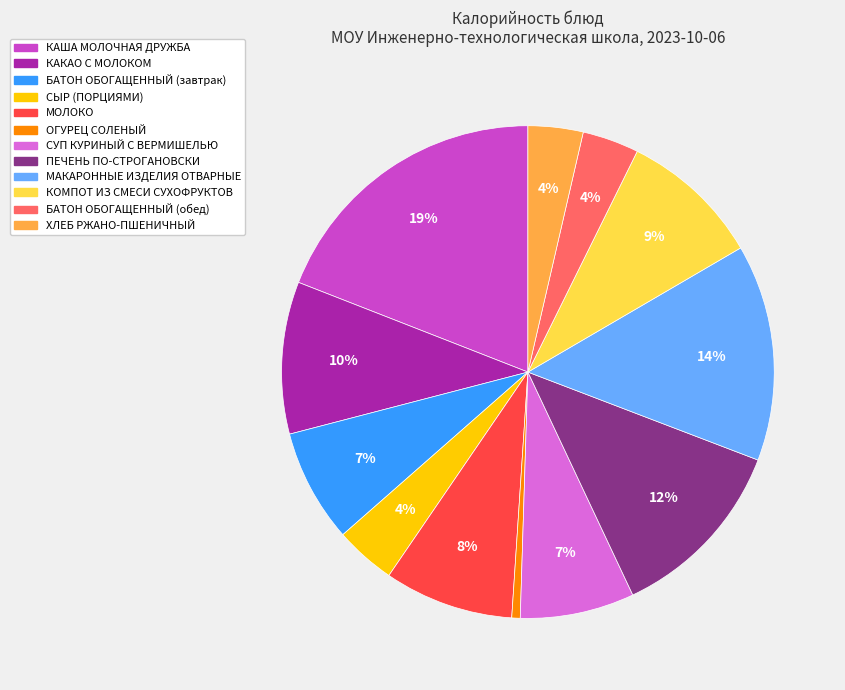

Is there a majority slice in this chart?

No